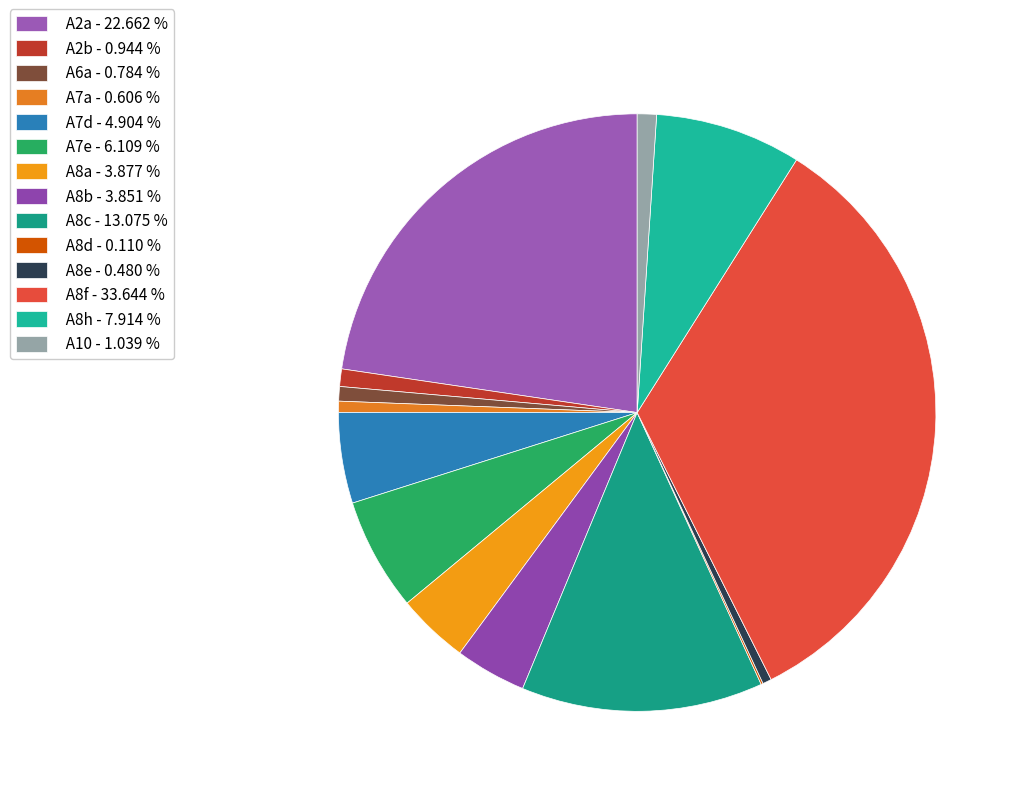

To the nearest percent, what portion does A8h represent?

8%